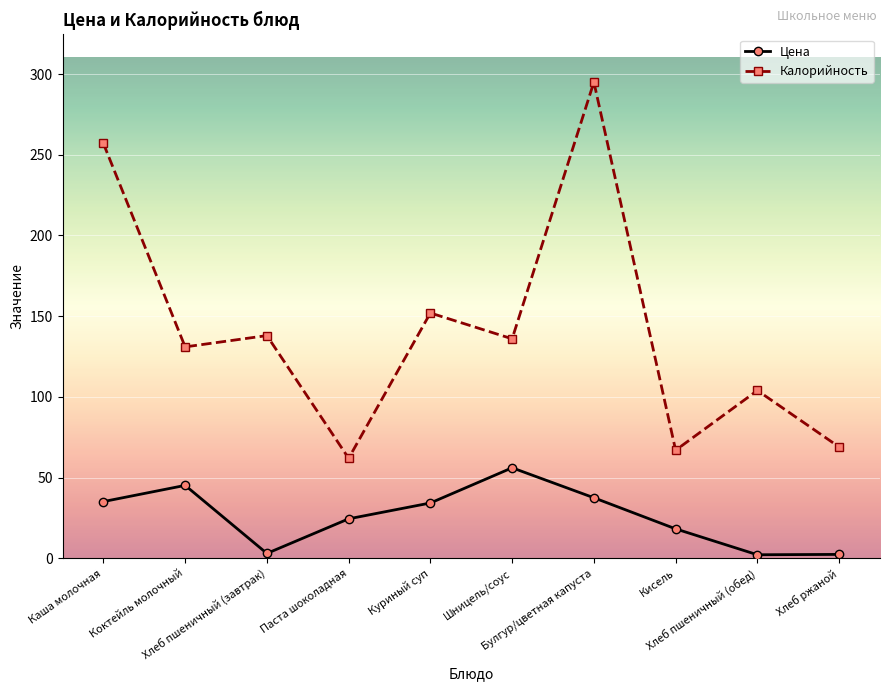

Between Шницель/соус and Хлеб пшеничный (обед), which series saw the biggest shift?

Цена